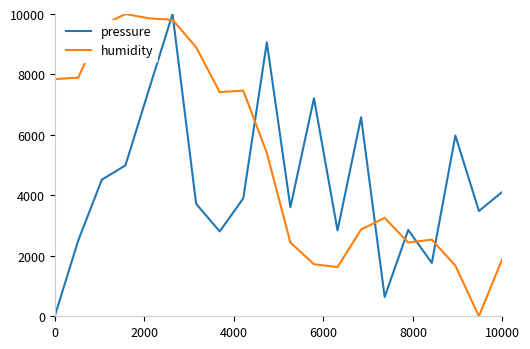

How many intersections are there between humidity and pressure?

7